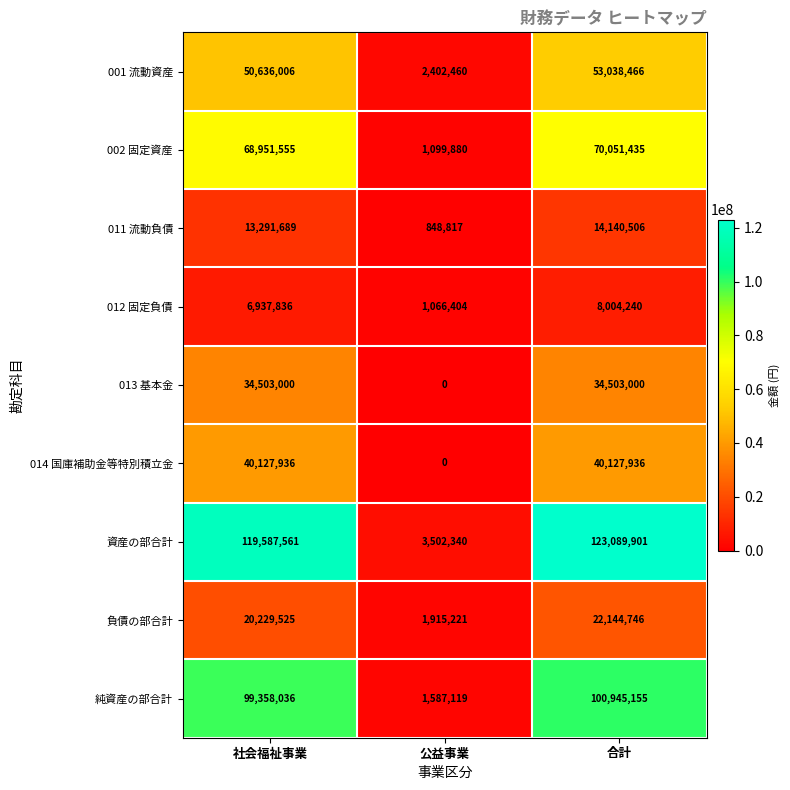

Which series has the largest total across all categories?

資産の部合計